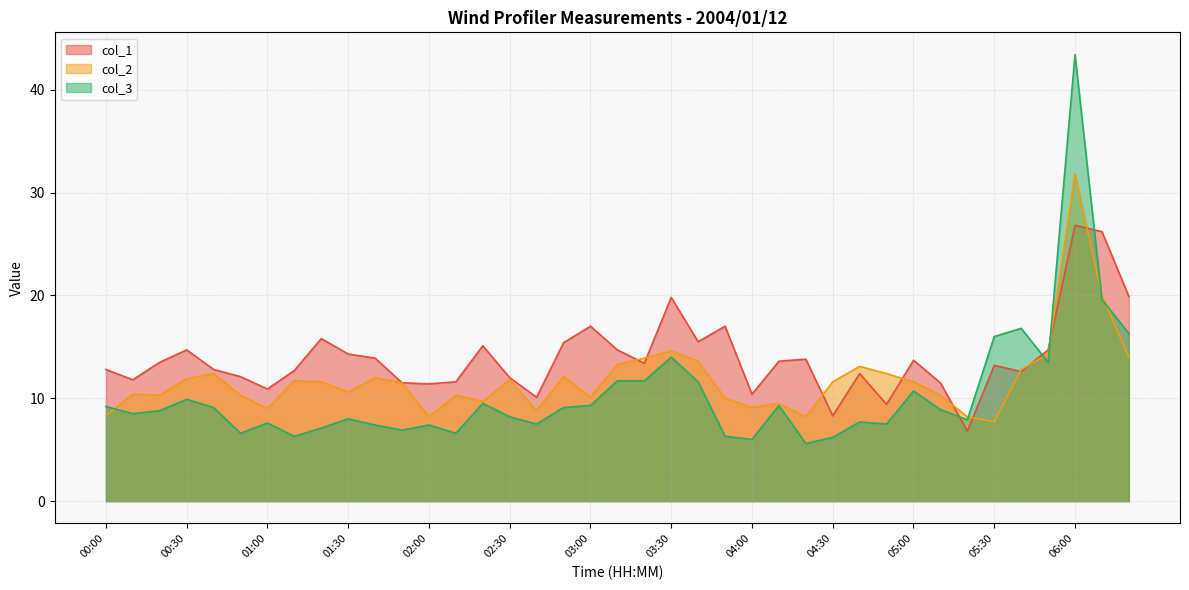

True or false: col_1 has a value of 18.9 at 02:10.

False